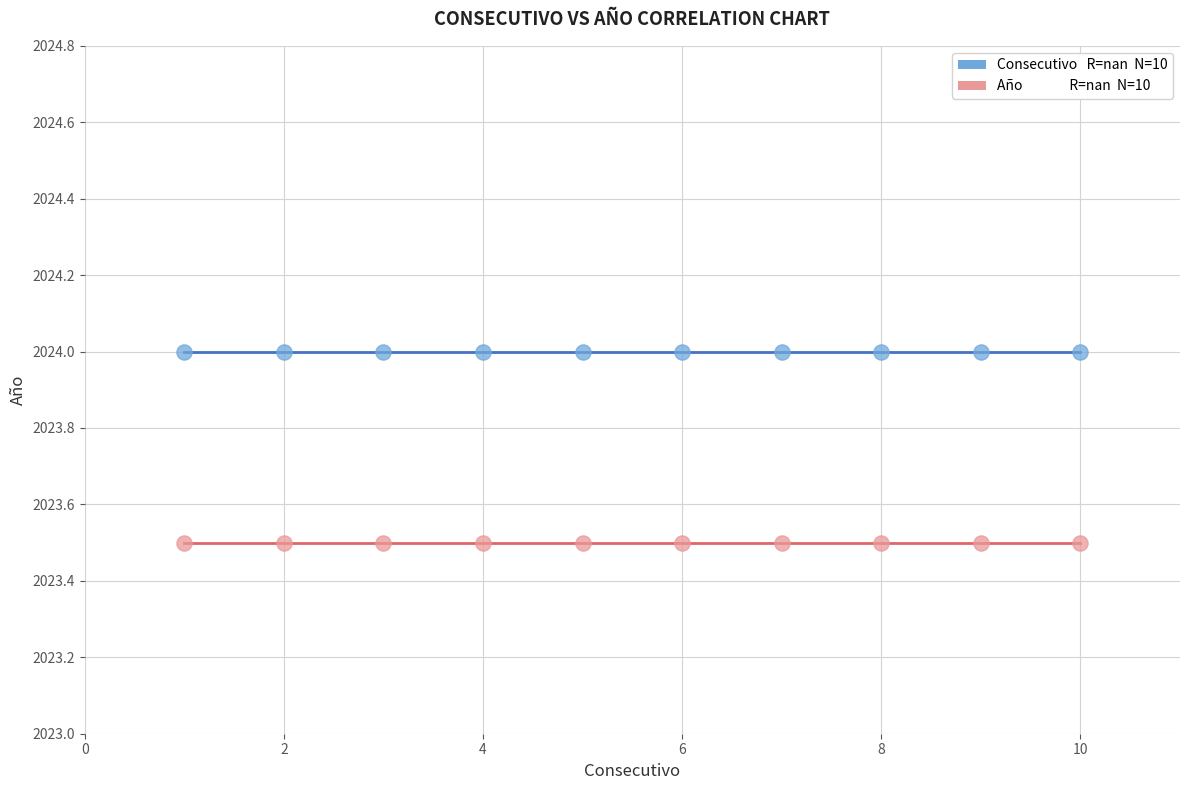

How many points are shown in the scatter plot?

20